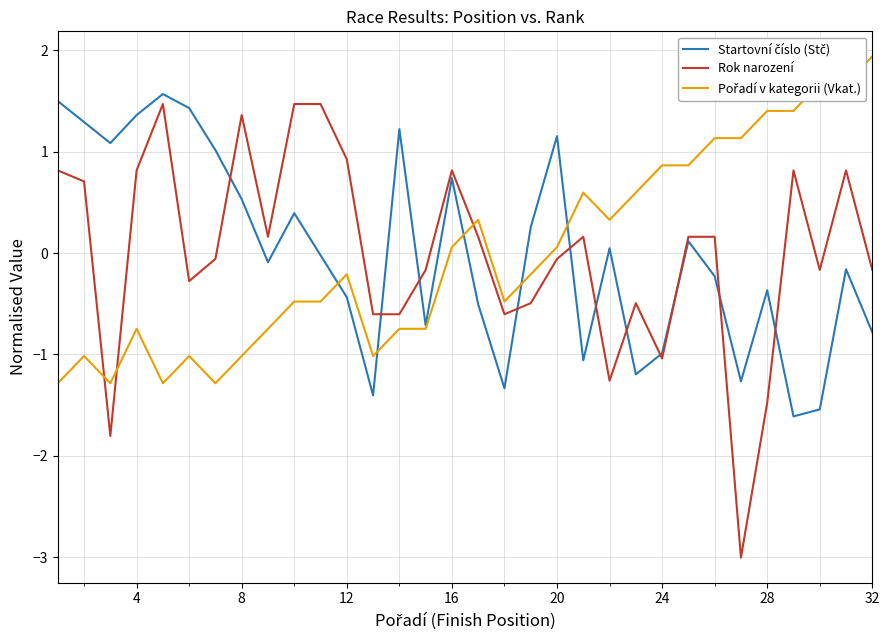

Which series has the largest range (max minus min)?

Rok narození